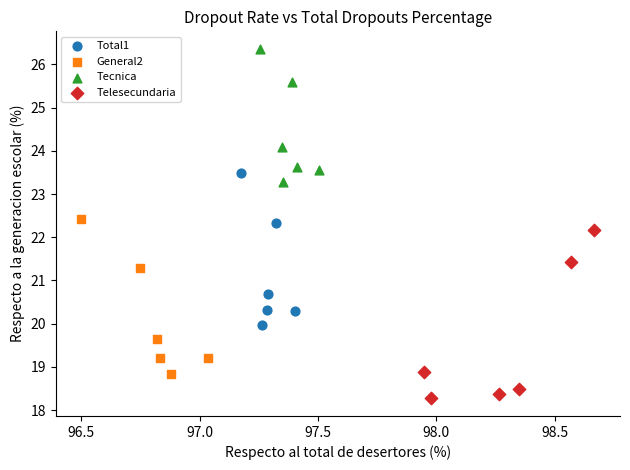

Which series reaches the minimum Y coordinate?

Telesecundaria